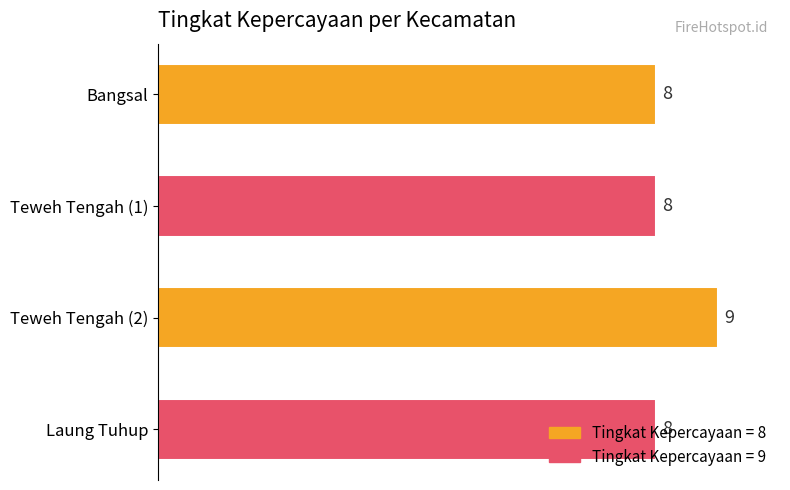

What is the average value?

8